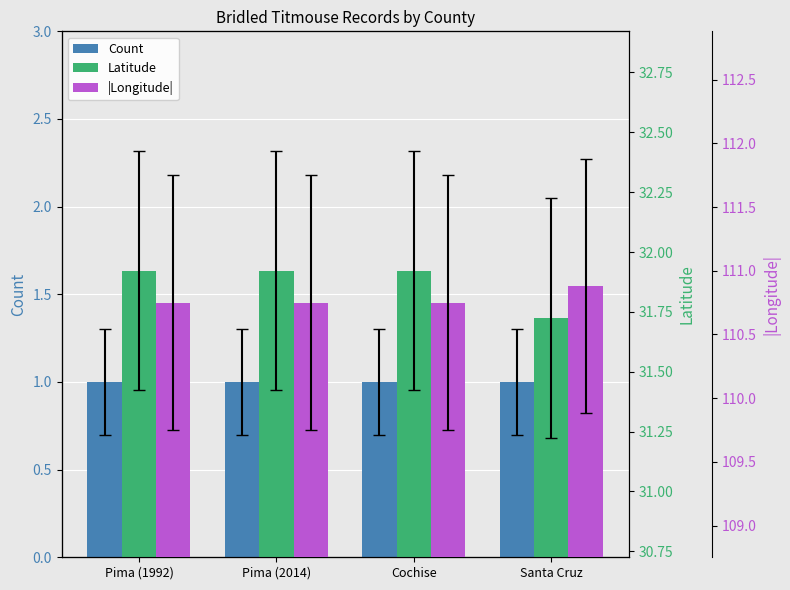

How many groups of bars are there?

4